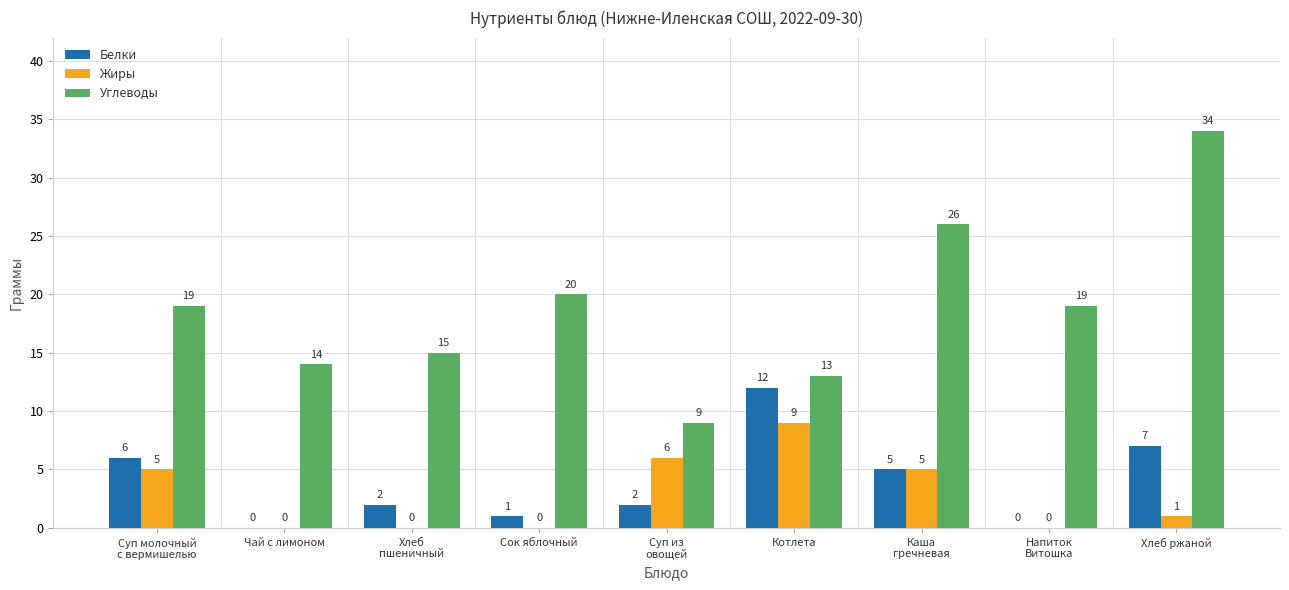

What is the maximum value for Белки?

12